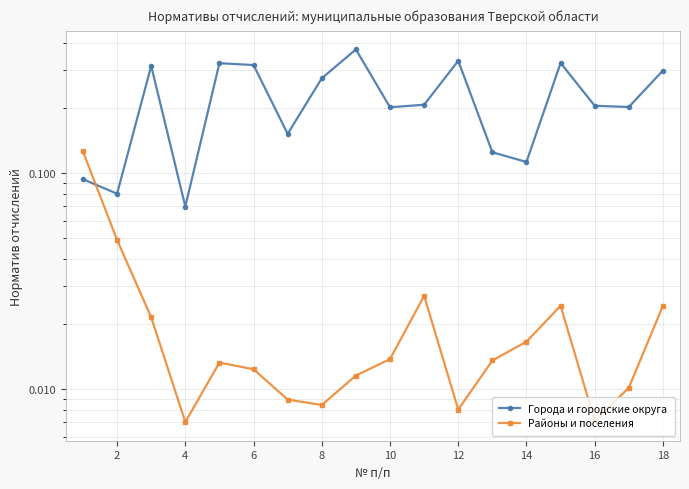

What are all the series names shown in the legend?

Города и городские округа, Районы и поселения